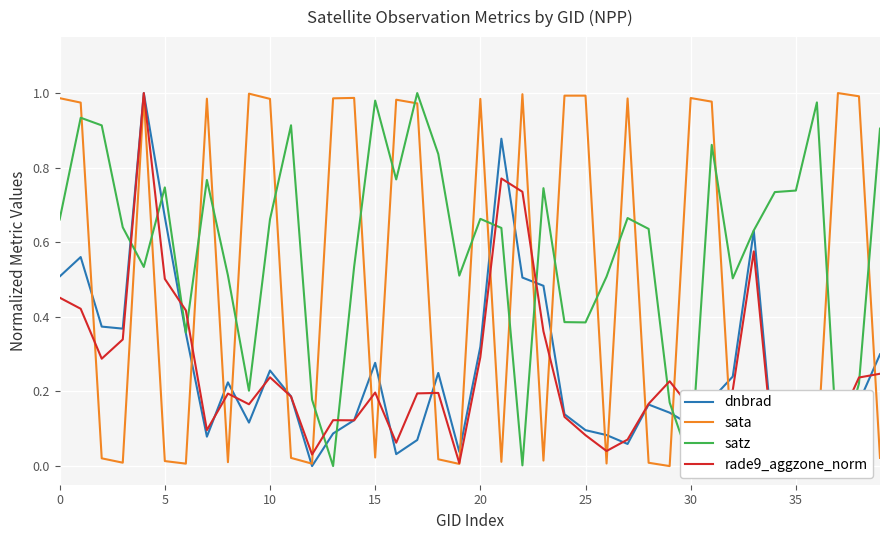

True or false: dnbrad has a value of 0.5 at 0.

True